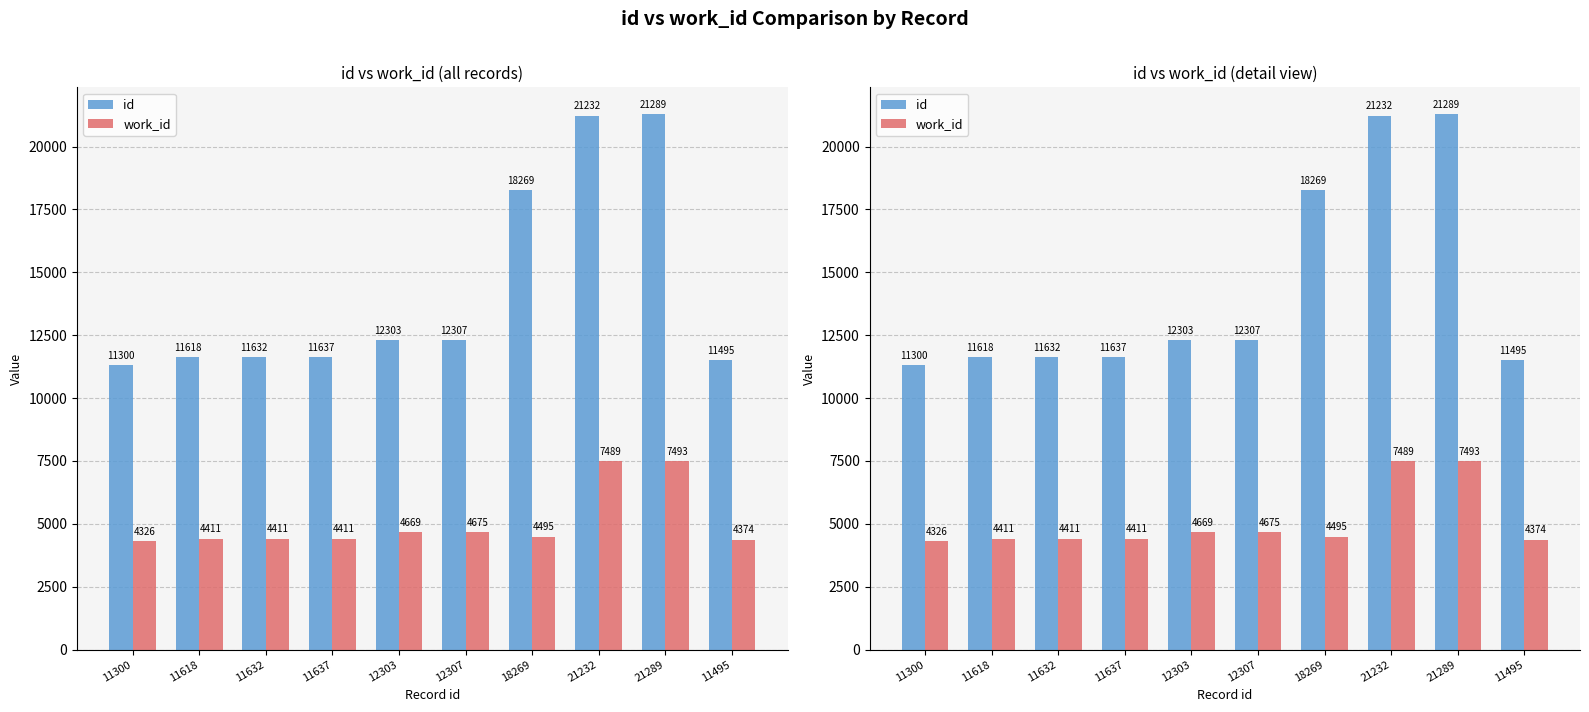

What is the maximum value shown in the chart?

21289